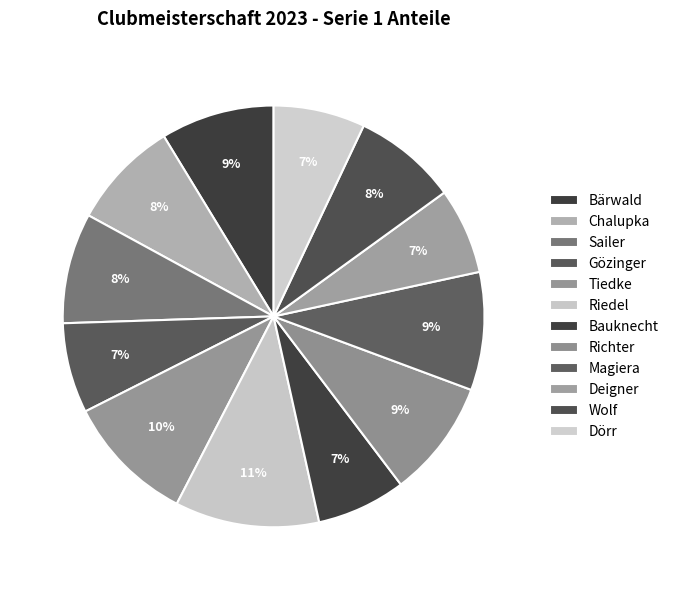

Rank the categories by value from highest to lowest.

Riedel, Tiedke, Magiera, Richter, Bärwald, Sailer, Chalupka, Wolf, Dörr, Gözinger, Bauknecht, Deigner